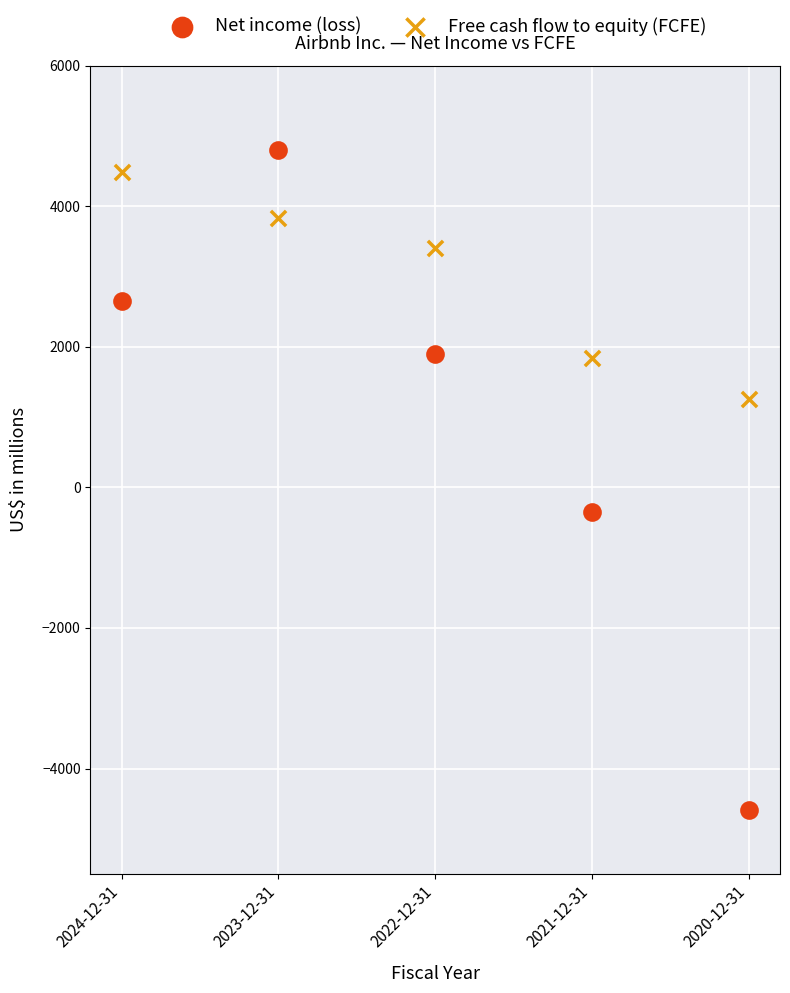

Which series reaches the minimum Y coordinate?

Net income (loss)